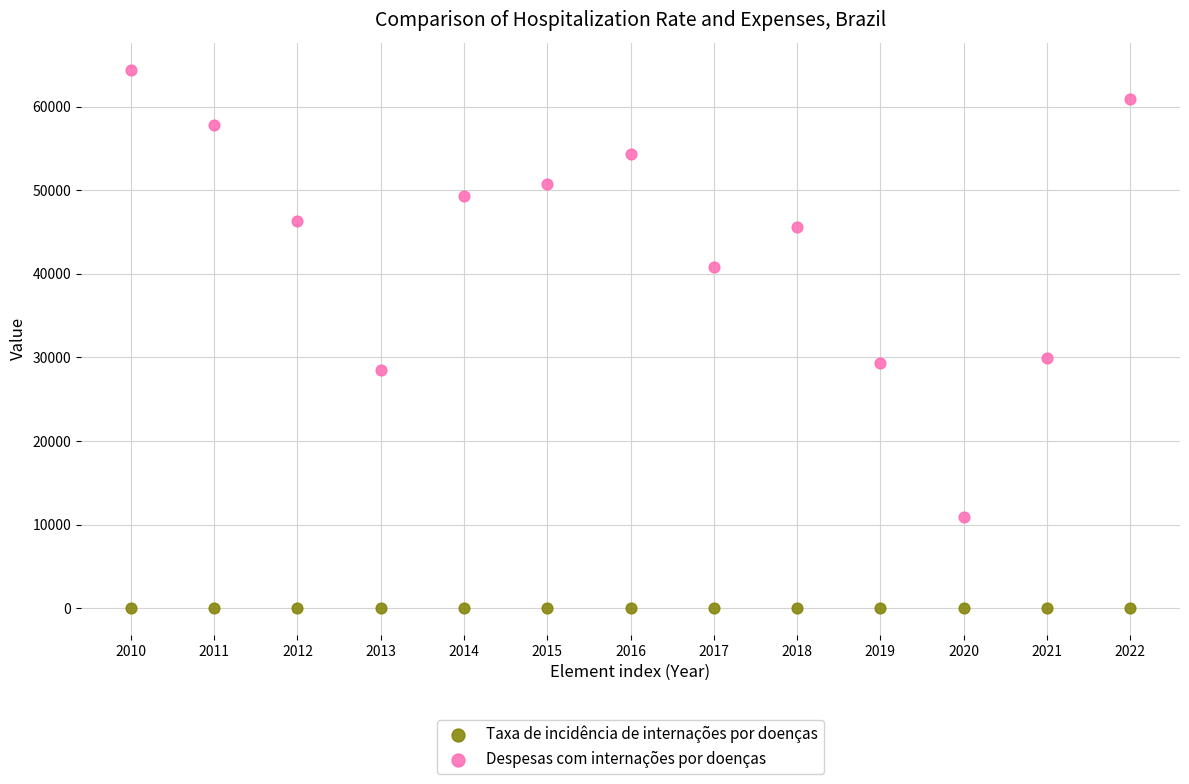

Which series has the widest spread of Y values?

Despesas com internações por doenças